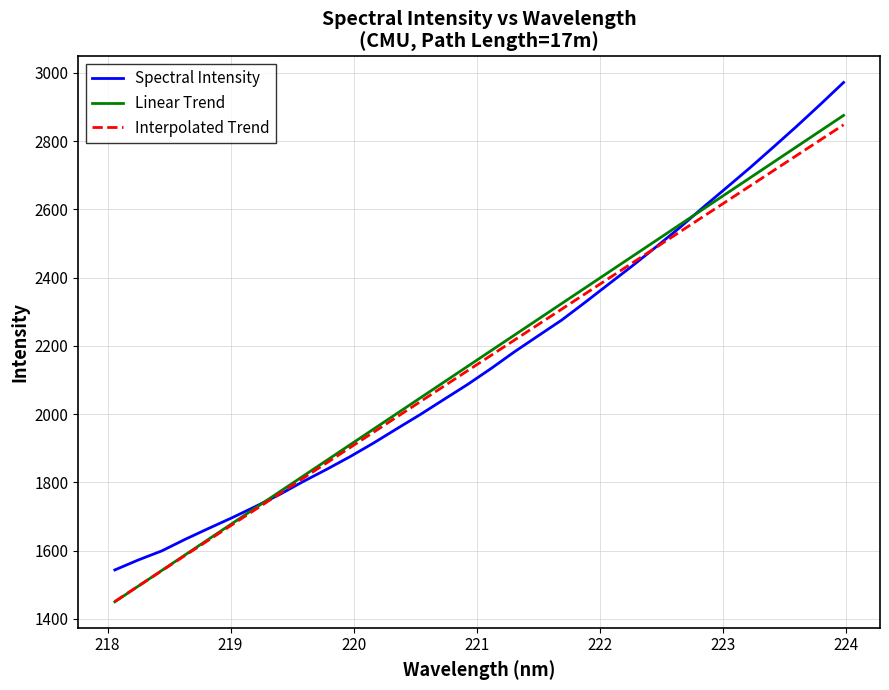

Reading left to right, transcribe all the data shown in this chart.

Spectral Intensity: 1543.2	1572.5	1599.2	1633.4	1665.4	1696.8	1730.0	1764.2	1802.2	1838.0	1875.4	1915.4	1957.6	1999.4	2043.4	2087.1	2133.9	2183.1	2229.5	2275.6	2327.8	2381.1	2434.1	2489.1	2545.2	2604.8	2662.8	2721.2	2781.9	2843.4	2906.9	2972.0
Linear Trend: 1449.8	1495.9	1541.9	1588.0	1634.0	1680.0	1726.1	1772.1	1818.1	1864.1	1910.1	1956.2	2002.2	2048.2	2094.2	2140.2	2186.2	2232.1	2278.1	2324.1	2370.1	2416.0	2462.0	2508.0	2553.9	2599.9	2645.8	2691.8	2737.7	2783.7	2829.6	2875.5
Interpolated Trend: 1450.8	1496.0	1541.1	1586.2	1631.3	1676.4	1721.5	1766.7	1811.8	1856.8	1901.9	1947.0	1992.1	2037.2	2082.3	2127.4	2172.4	2217.5	2262.6	2307.6	2352.7	2397.7	2442.8	2487.8	2532.9	2577.9	2622.9	2668.0	2713.0	2758.0	2803.0	2848.0